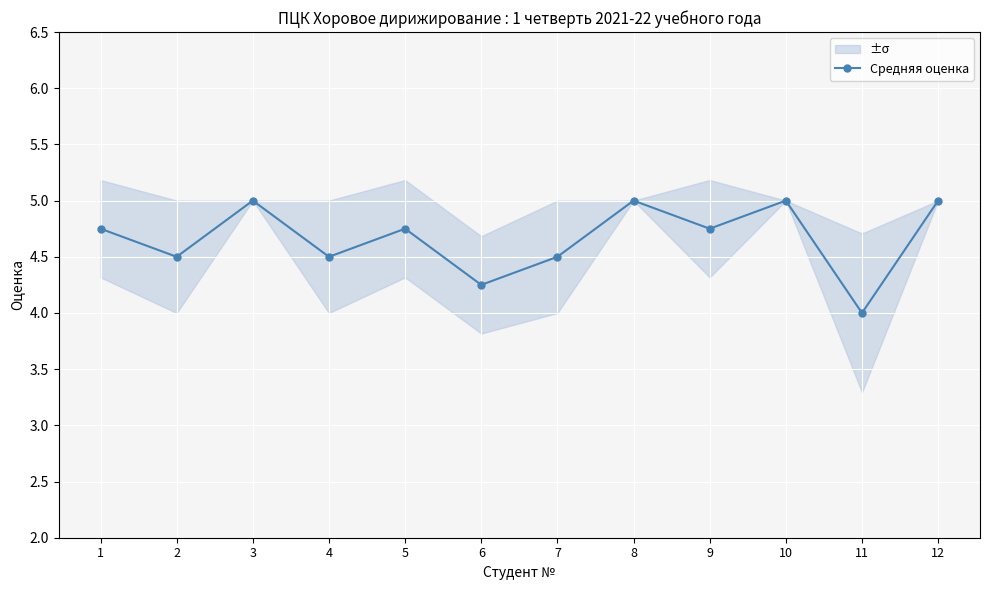

Which category has the lowest value across all series?

11